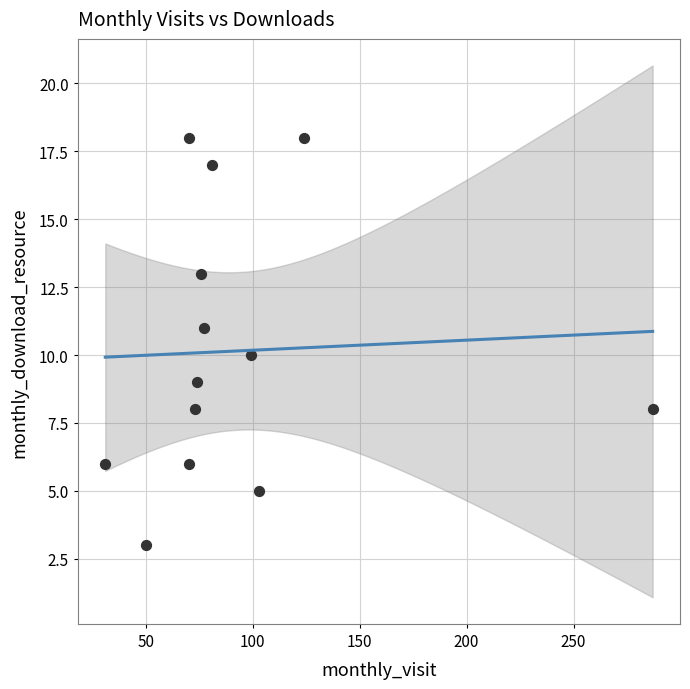

What is the range of X values (max minus min)?

256